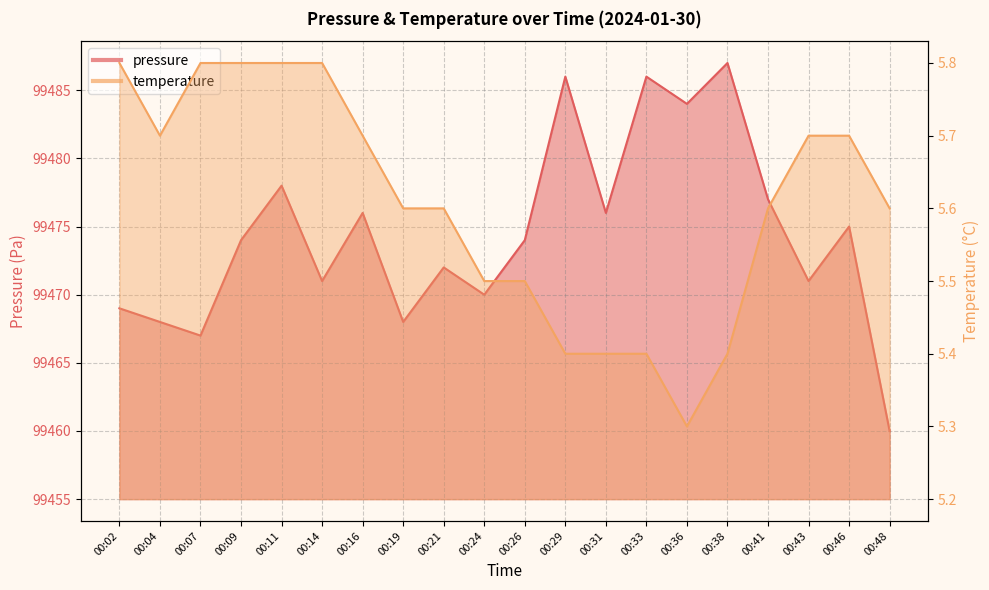

At which category does the chart reach its minimum across all series?

00:36